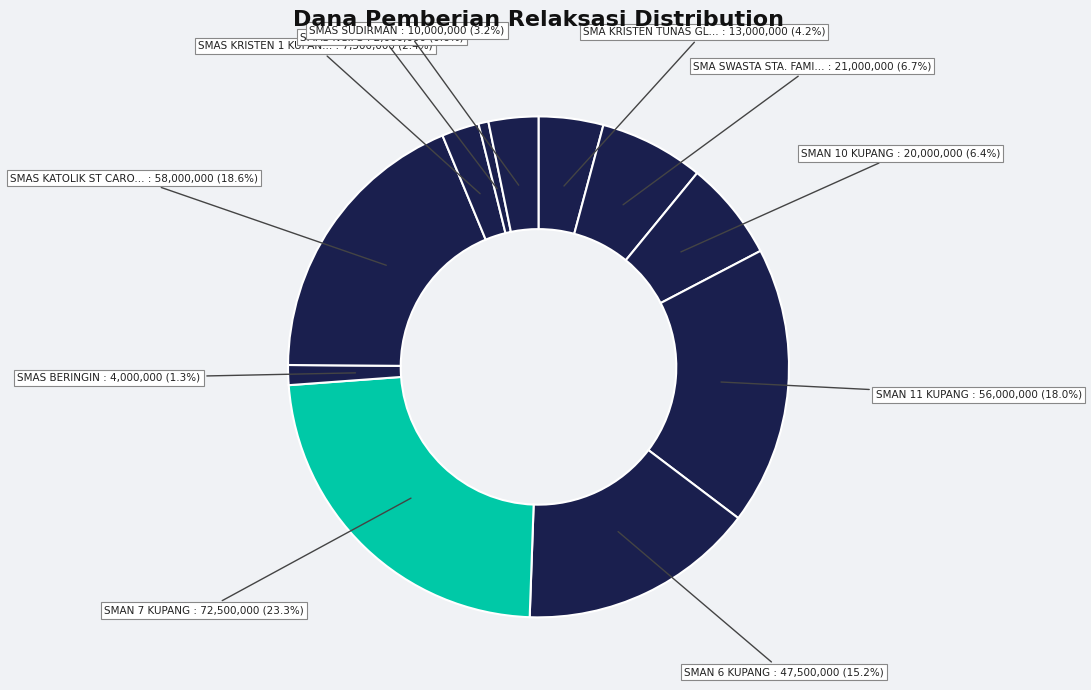

How many slices are in this pie chart?

11